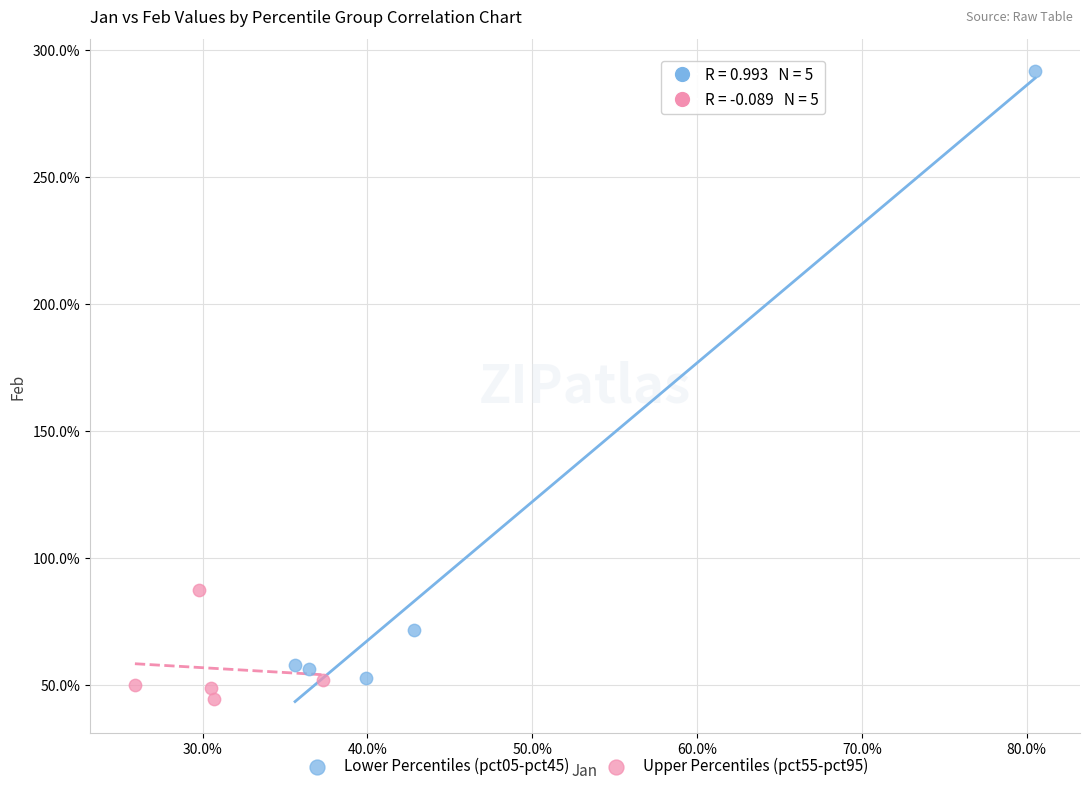

Which series reaches the maximum Y coordinate?

Lower Percentiles (pct05-pct45)